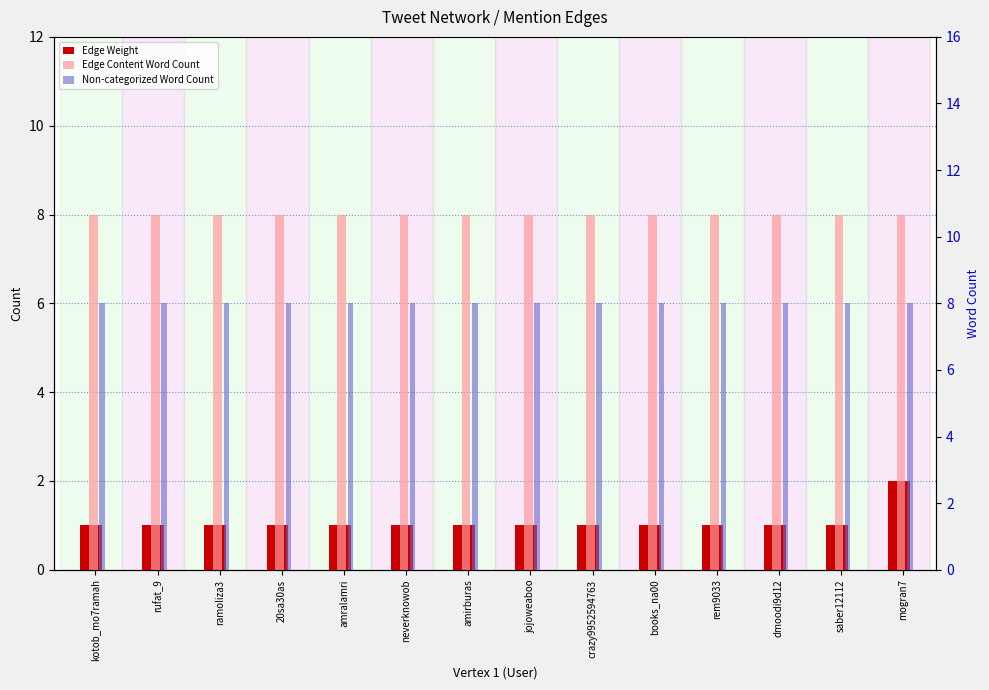

What is the label of the 10th bar from the right?

amralamri